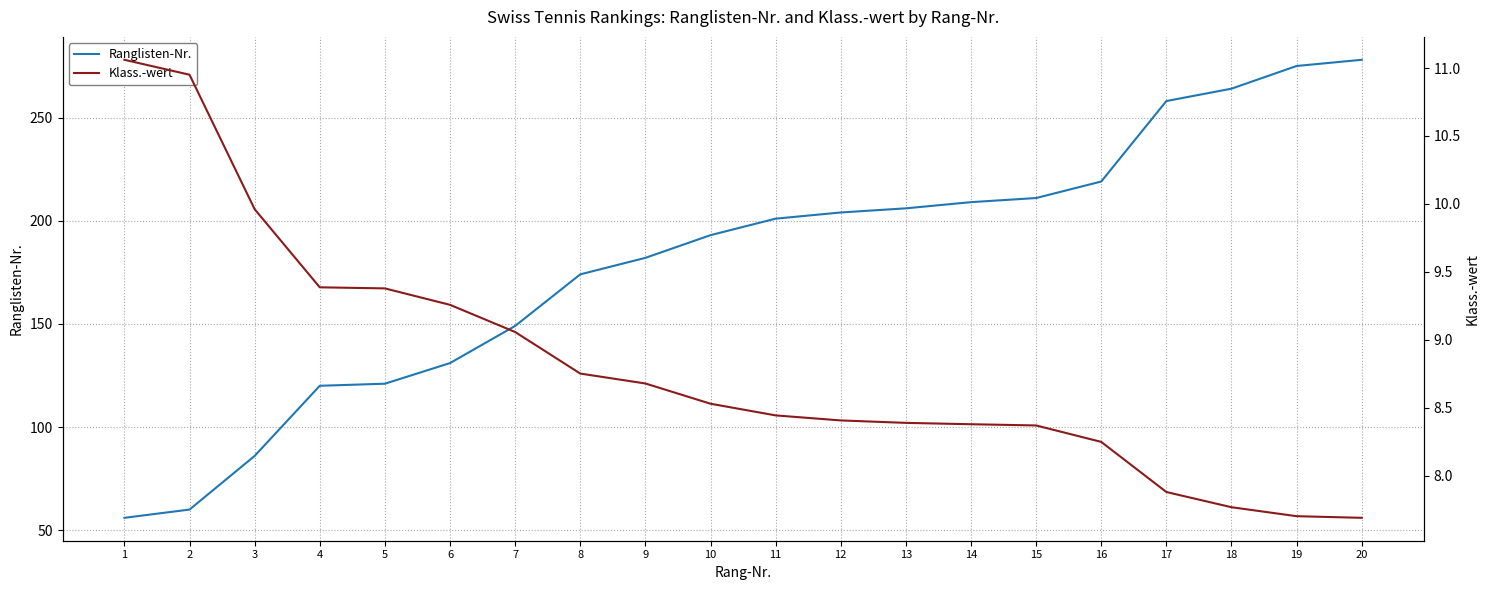

Reading left to right, what are all the values shown in this chart?

Ranglisten-Nr.: 56.0	60.0	86.0	120.0	121.0	131.0	149.0	174.0	182.0	193.0	201.0	204.0	206.0	209.0	211.0	219.0	258.0	264.0	275.0	278.0
Klass.-wert: 11.1	11.0	10.0	9.4	9.4	9.3	9.1	8.8	8.7	8.5	8.4	8.4	8.4	8.4	8.4	8.2	7.9	7.8	7.7	7.7